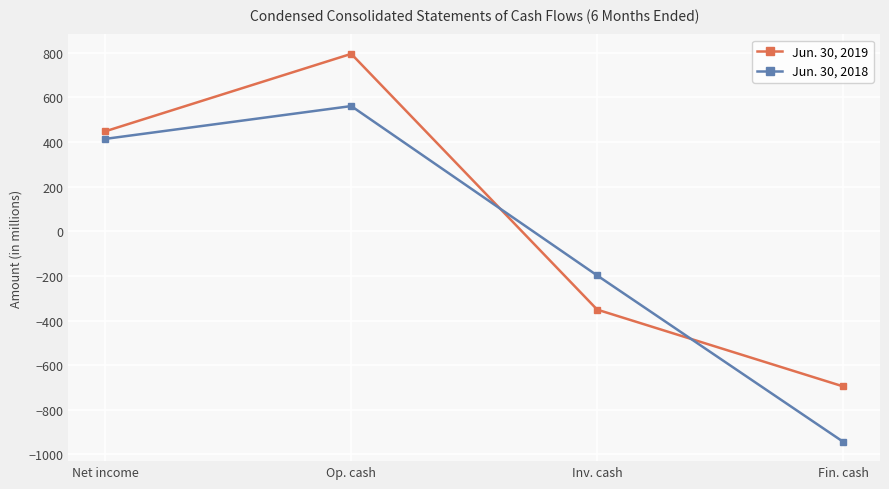

Count the Jun. 30, 2019 values in the range -351 to 795.

3